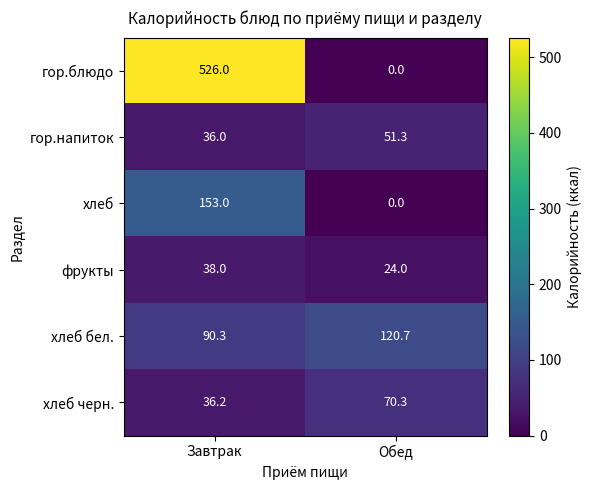

Which series has the widest spread of values?

гор.блюдо